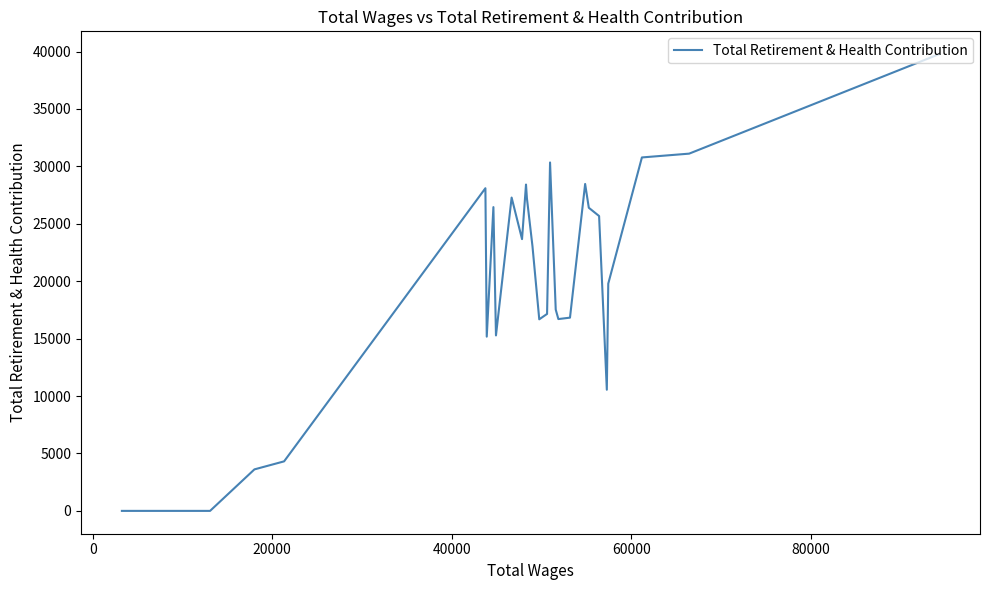

What is the difference between the maximum and minimum values?

39771